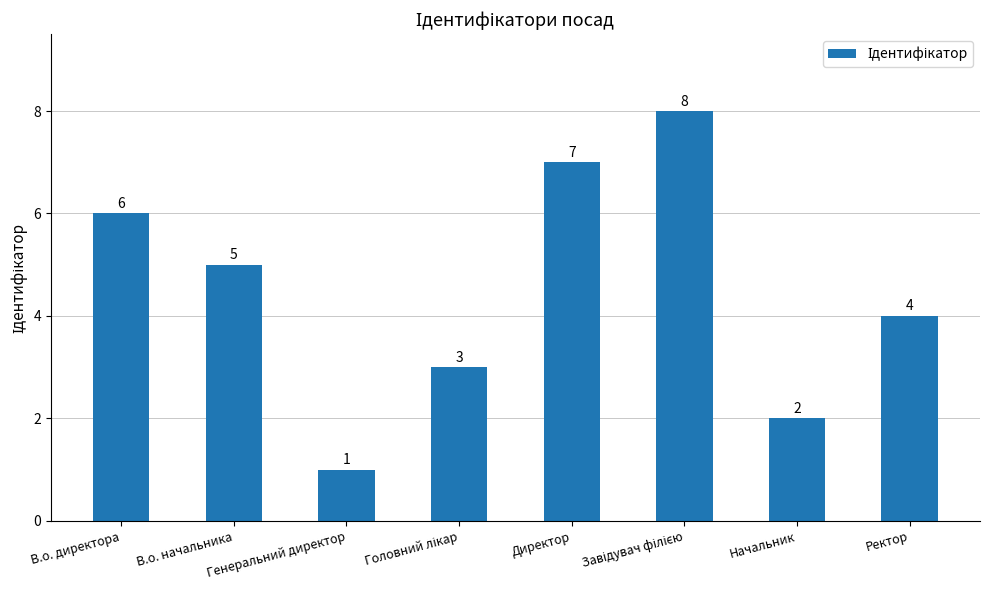

Is it true that the value at В.о. директора is 6?

True